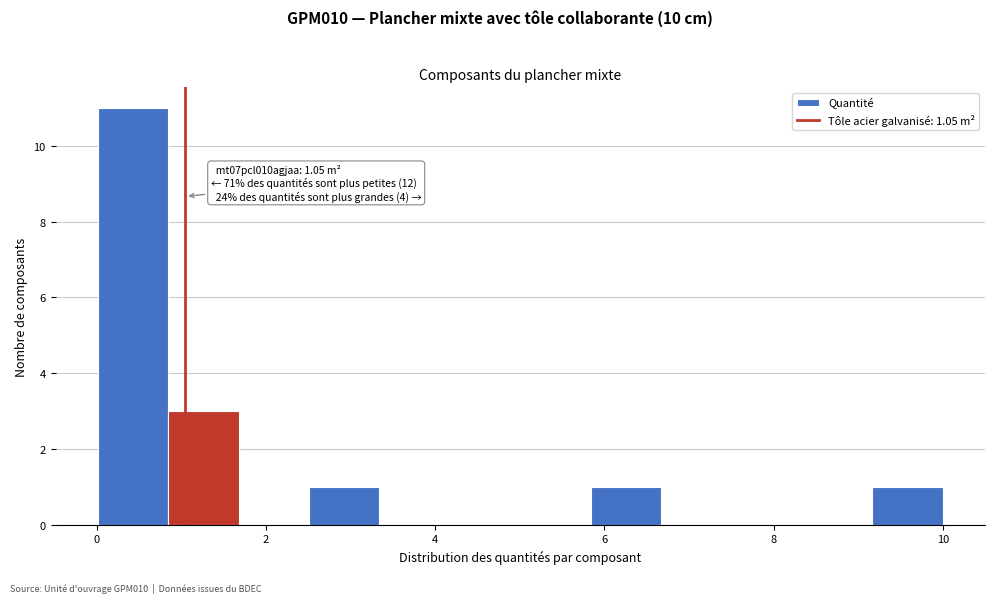

Over which range of the x-axis is the bar tallest?

0.0 to 0.8